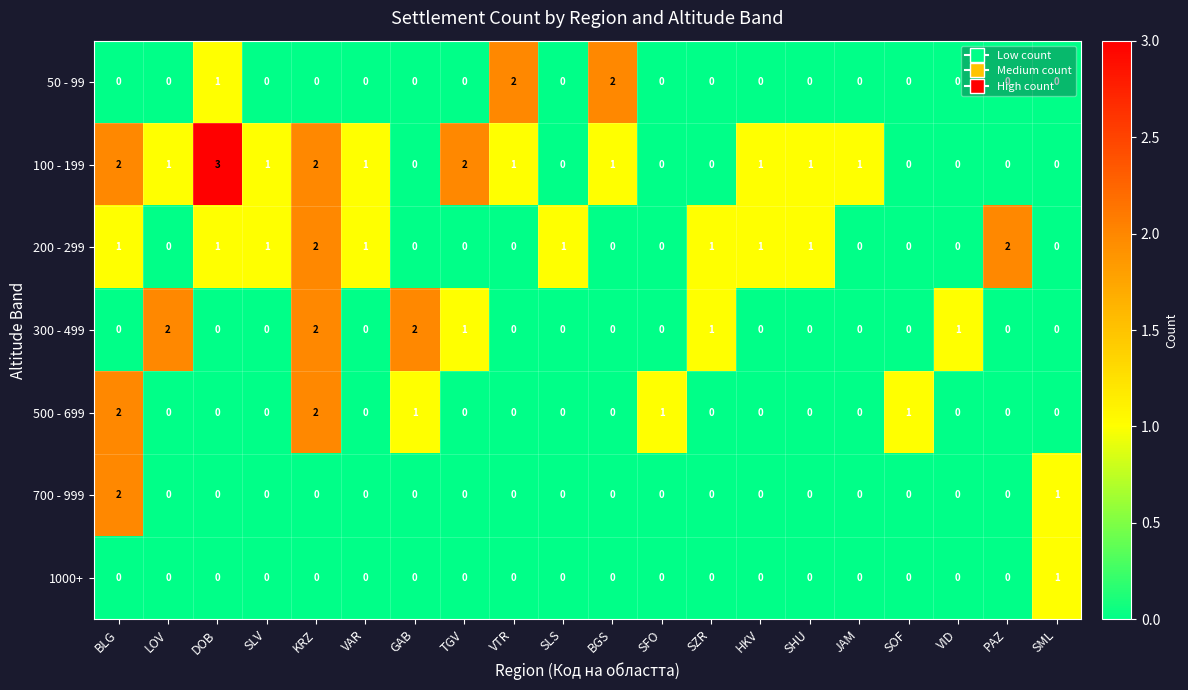

Count the 100 - 199 values in the range 0 to 1.

16